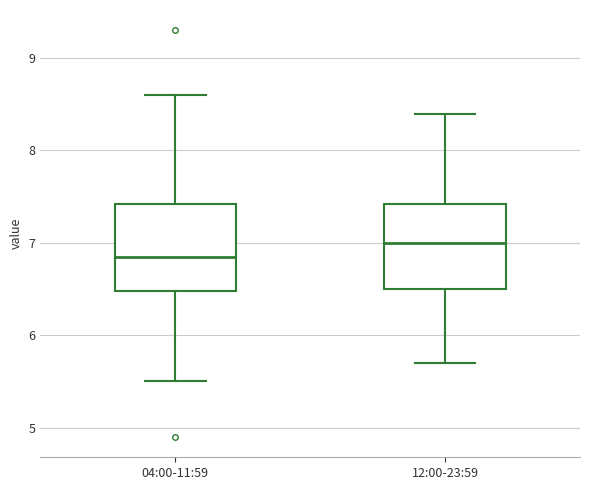

Reading left to right, read every box against the y-axis: the position of its median line, the range the box covers, and the ends of its whiskers. The values are not printed on the chart, so give them approximately, as read against the axis.

04:00-11:59: median 6.9, box 6.5 to 7.4, whiskers 5.5 to 8.6
12:00-23:59: median 7.0, box 6.5 to 7.4, whiskers 5.7 to 8.4